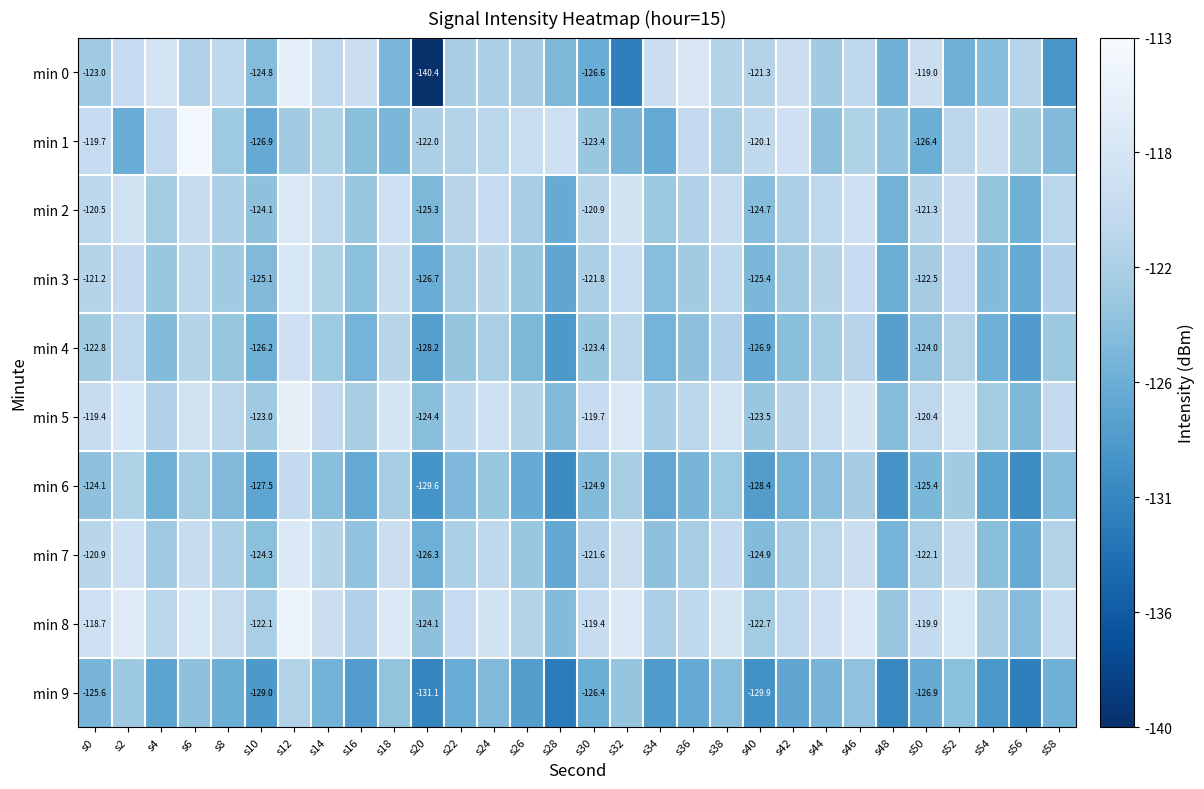

At which category is the sum across all series the highest?

s12